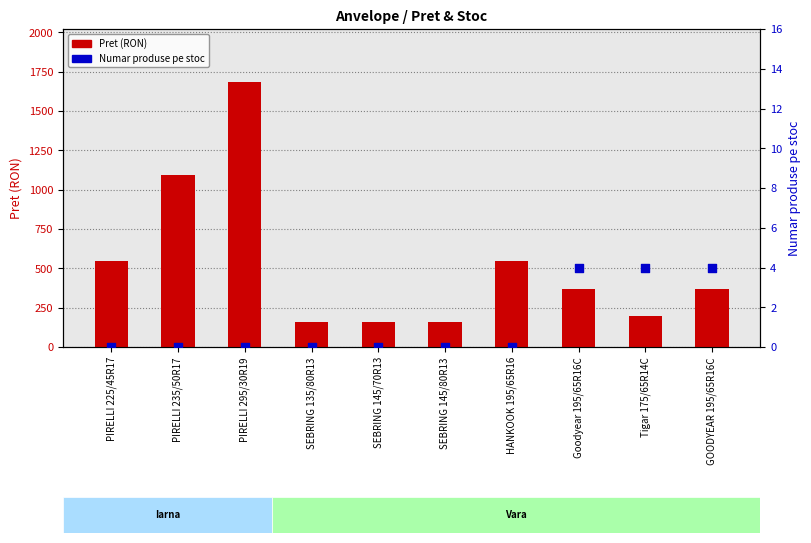

Which series has the largest Y range (max minus min)?

Pret (RON)